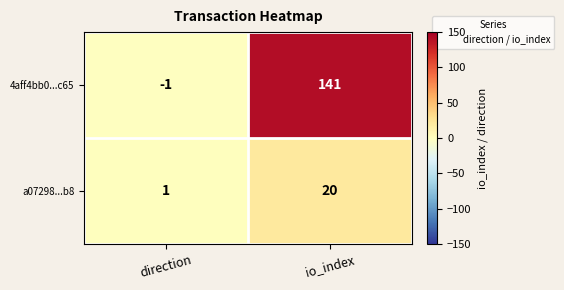

Which category has the lowest value across all series?

direction